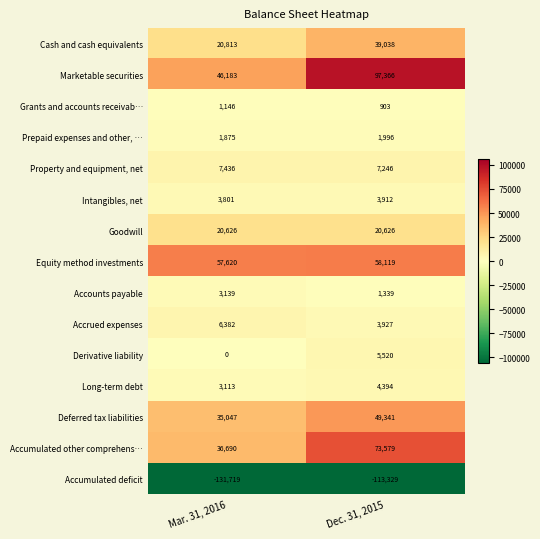

At which label is Intangibles, net closest to 3856?

Mar. 31, 2016